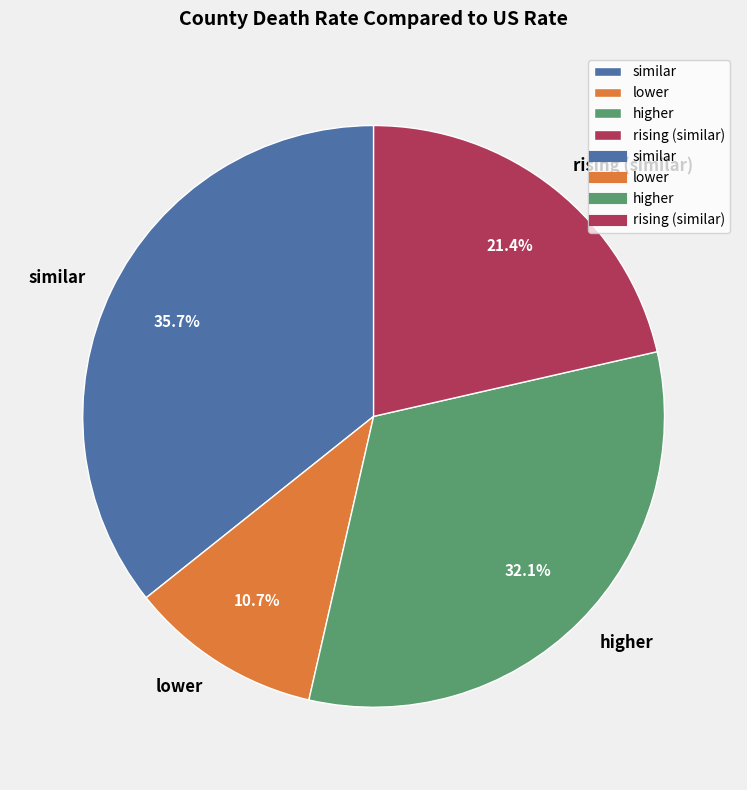

Which slice is the largest?

similar